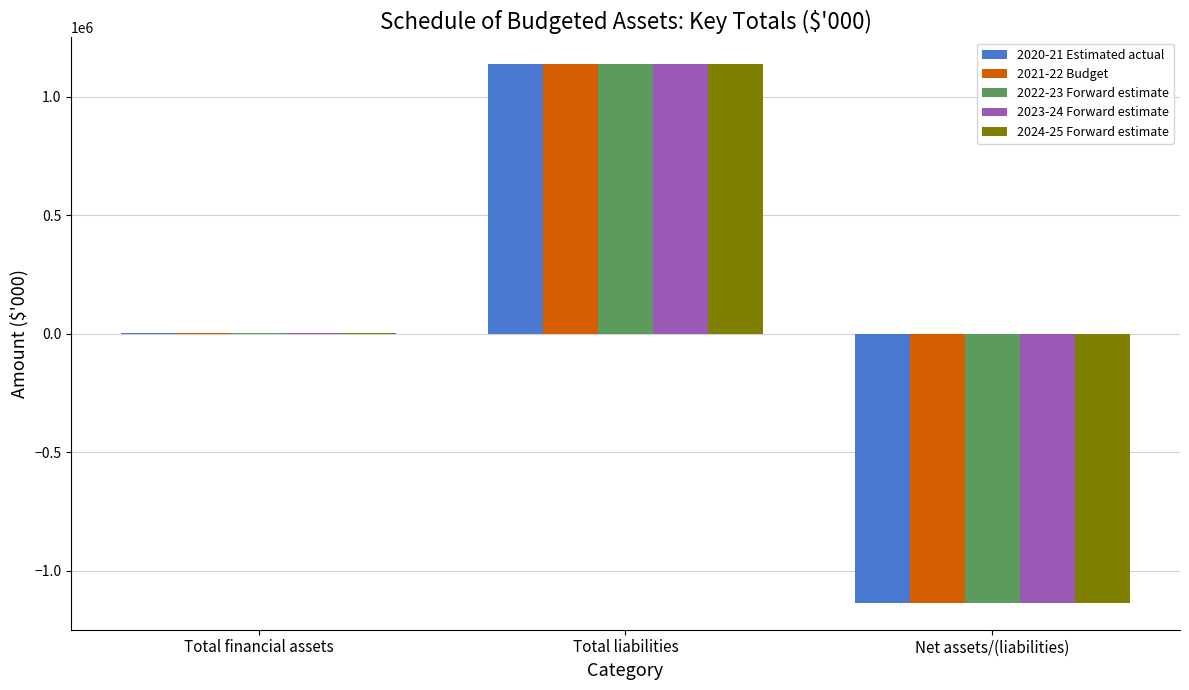

Count the 2024-25 Forward estimate values in the range -1135697 to 1136372.

3